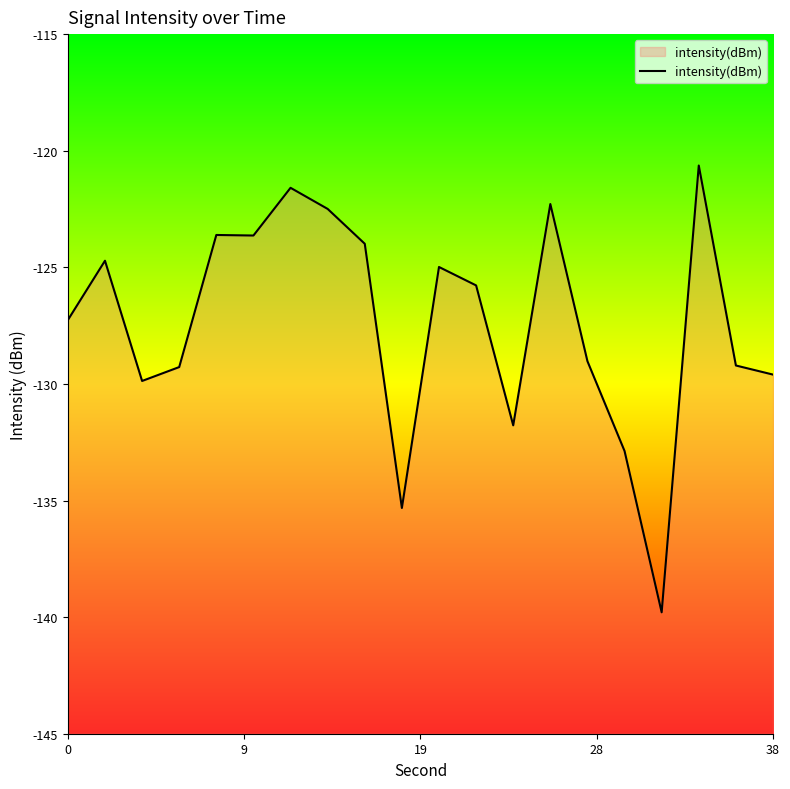

What is the difference between the maximum and second lowest values?

14.7